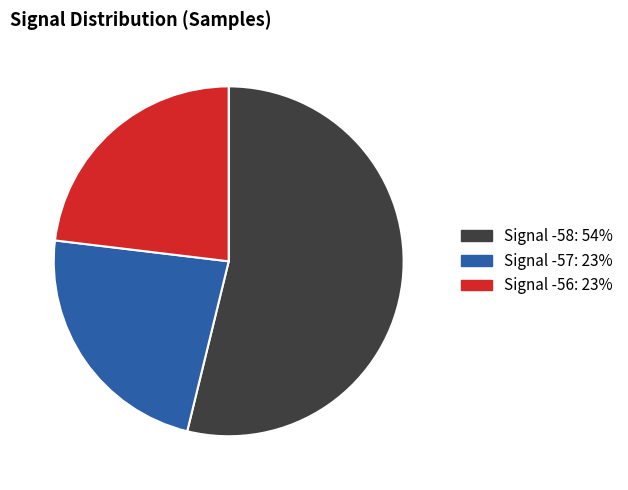

Is there any slice that represents more than half of the pie?

Yes